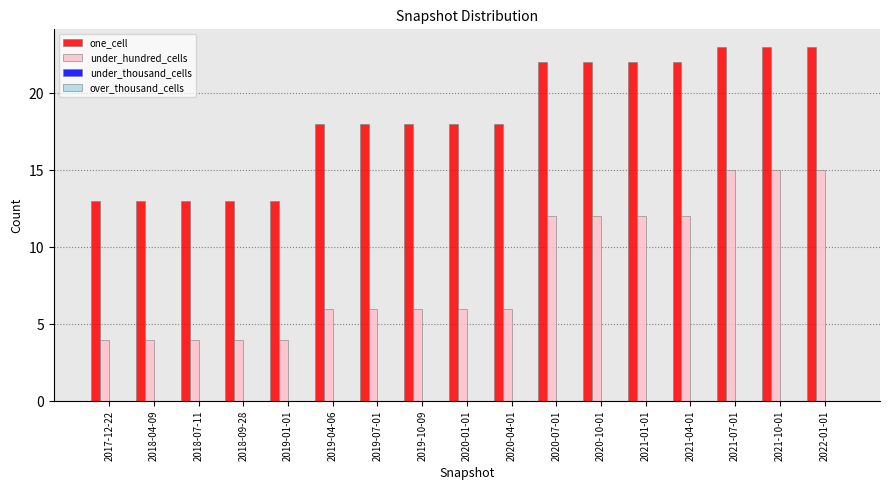

What is the minimum value for under_hundred_cells?

4